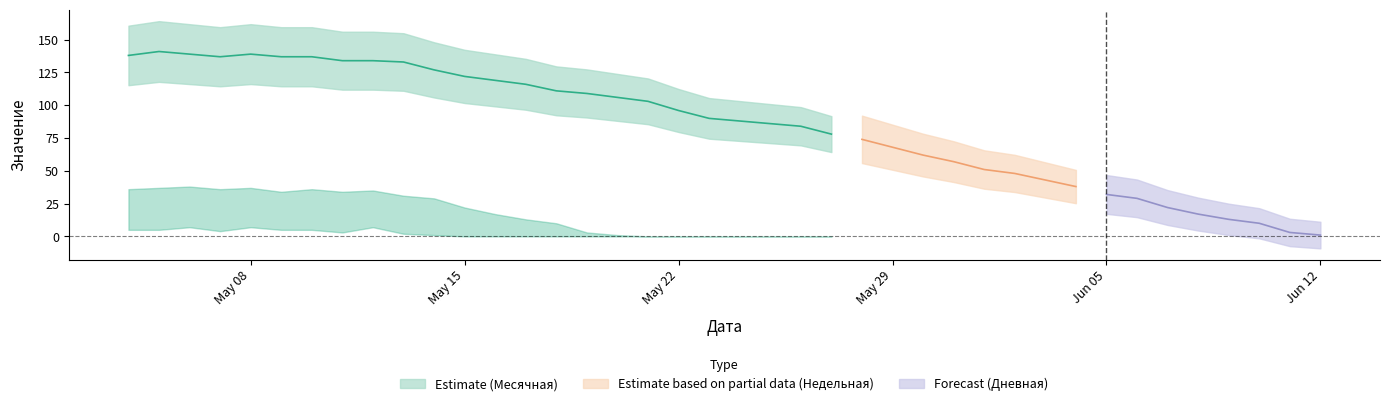

How many lines are shown in the chart?

6